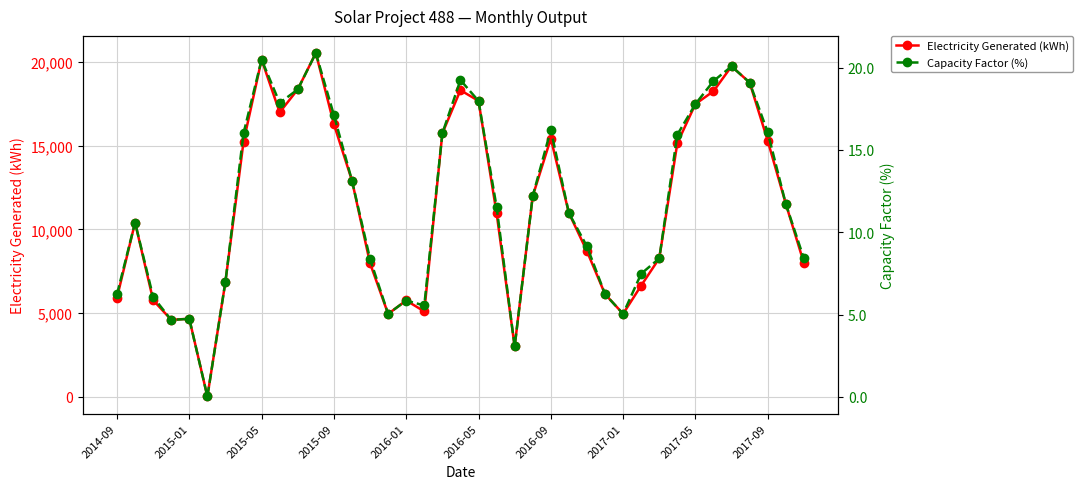

True or false: Electricity Generated (kWh) and Capacity Factor (%) cross at least once.

False